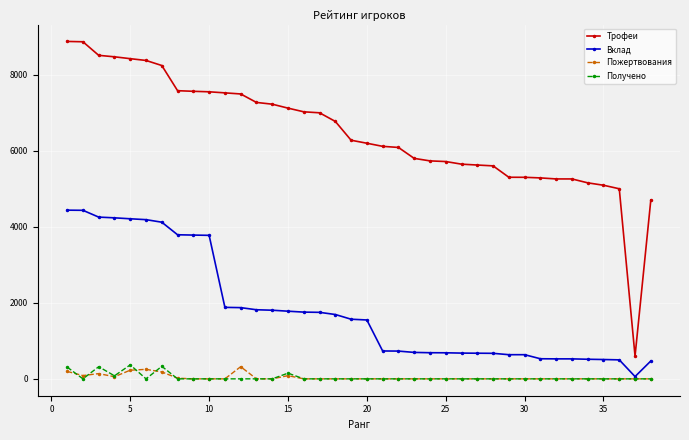

Does the chart have visible grid lines?

Yes